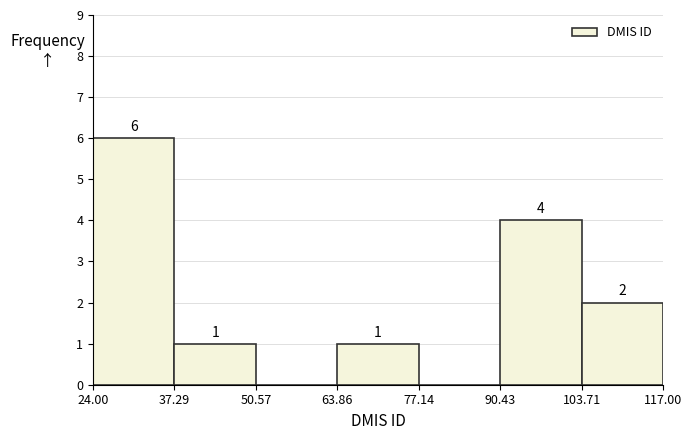

Over which range of the x-axis is the bar tallest?

24.00 to 37.29